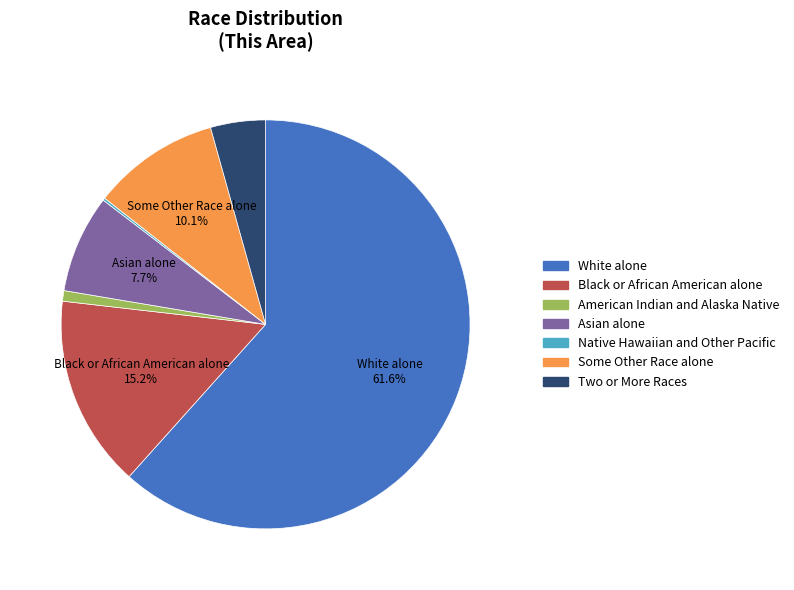

What is the ratio of the value at Black or African American alone to the value at American Indian and Alaska Native?

18.2